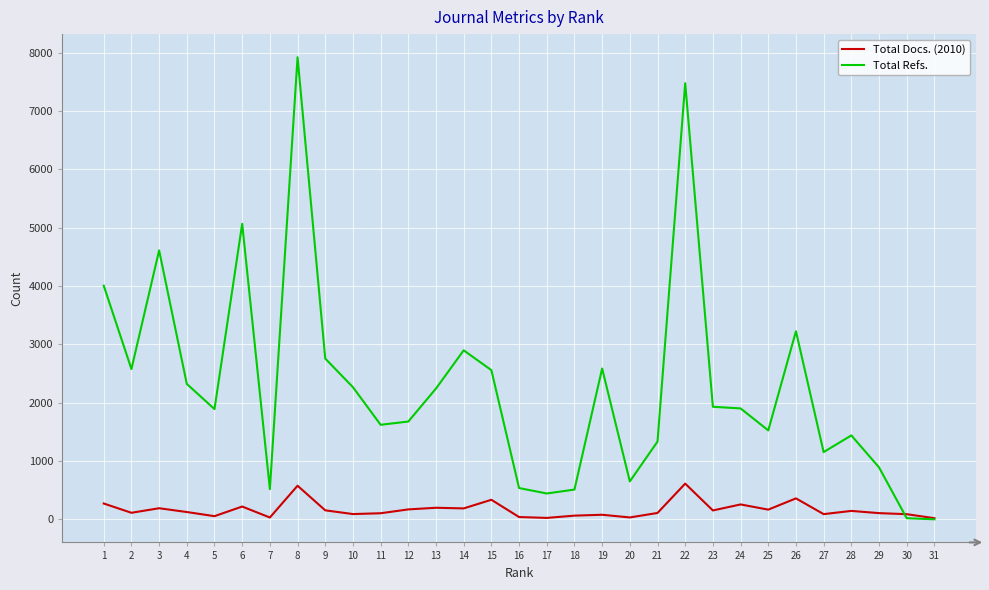

The value of Total Docs. (2010) at 15 is 335. True or false?

True